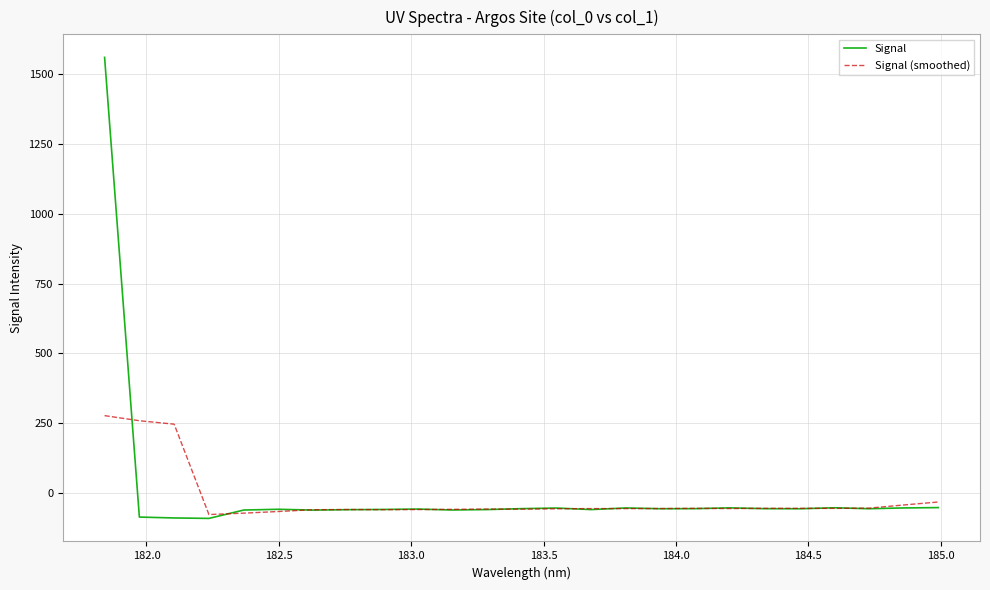

Is this an area chart (filled region under the line)?

No